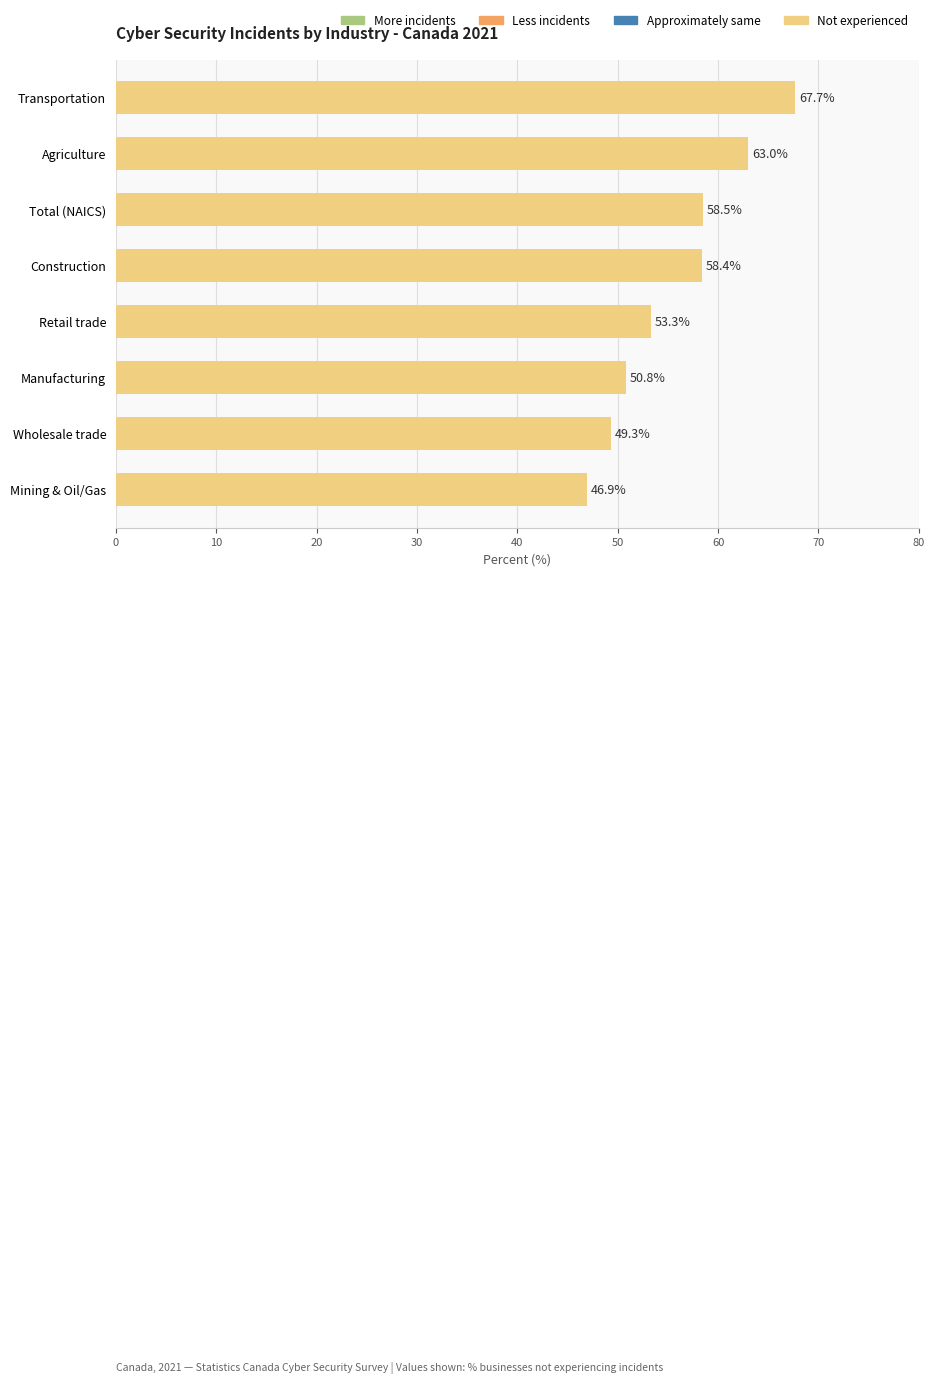

Reading top to bottom, transcribe all the data shown in this chart.

Transportation=67.7	Agriculture=63.0	Total (NAICS)=58.5	Construction=58.4	Retail trade=53.3	Manufacturing=50.8	Wholesale trade=49.3	Mining & Oil/Gas=46.9